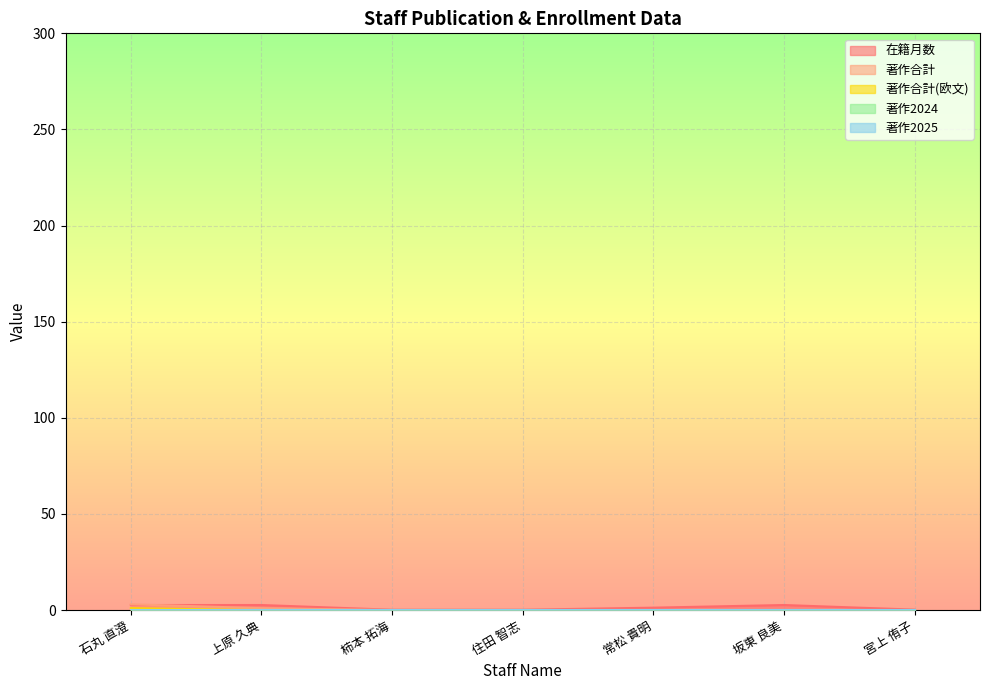

Is the value of 著作合計 at 柿本 拓海 greater than the value of 著作合計(欧文) at 柿本 拓海?

No